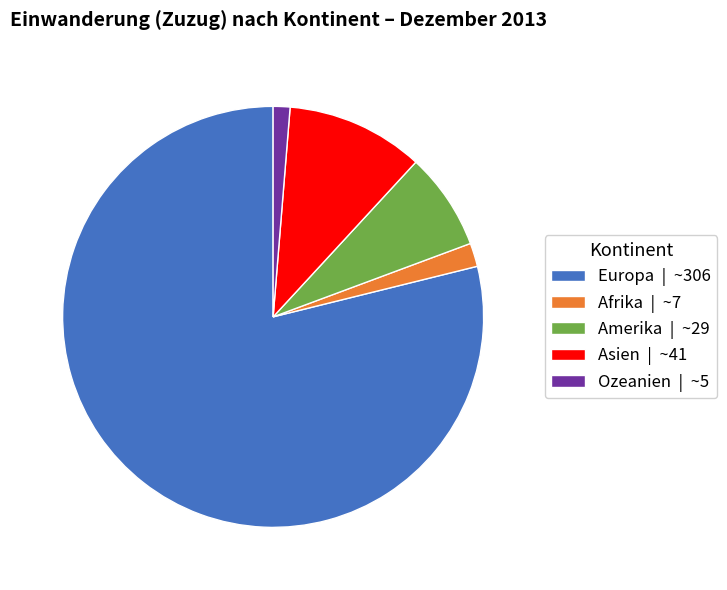

What is the smallest slice in the pie chart?

Ozeanien | ~5